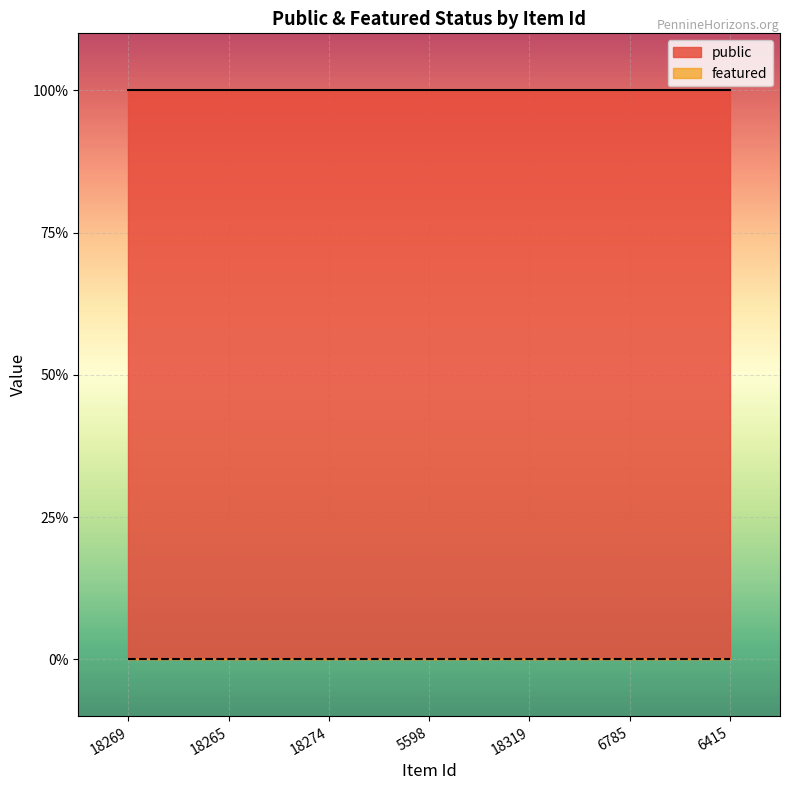

Rank the categories by featured value from highest to lowest.

18269, 18265, 18274, 5598, 18319, 6785, 6415